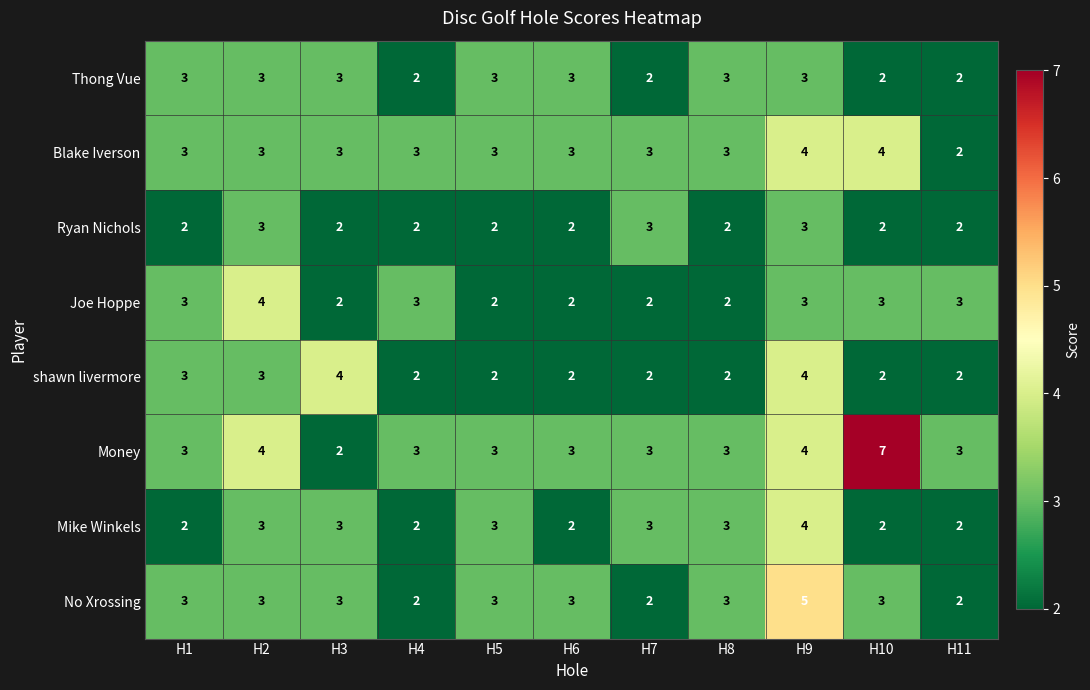

What is the sum of the shawn livermore values at H5 and H10?

4